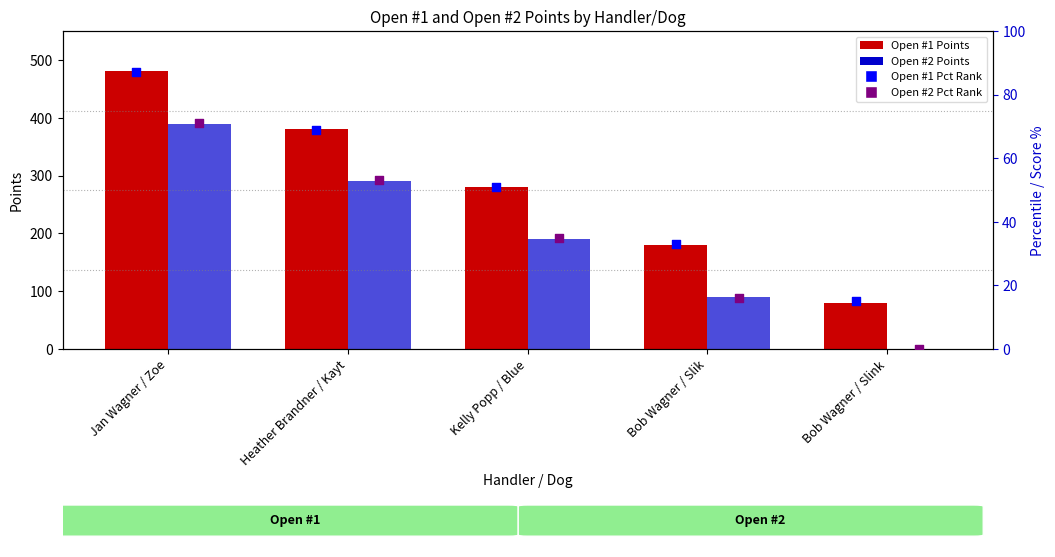

Which series has the largest total across all categories?

Open #1 Points